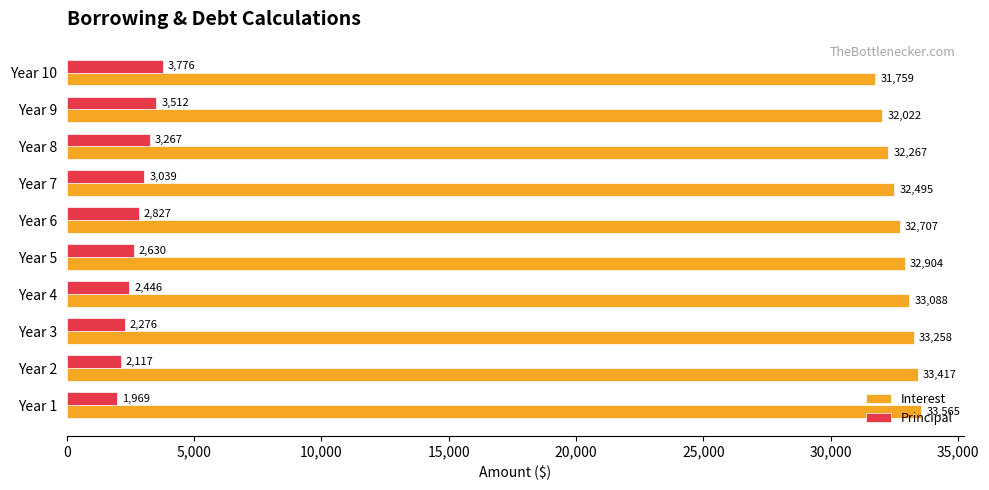

At Year 9, list the series in order from smallest to largest.

Principal, Interest